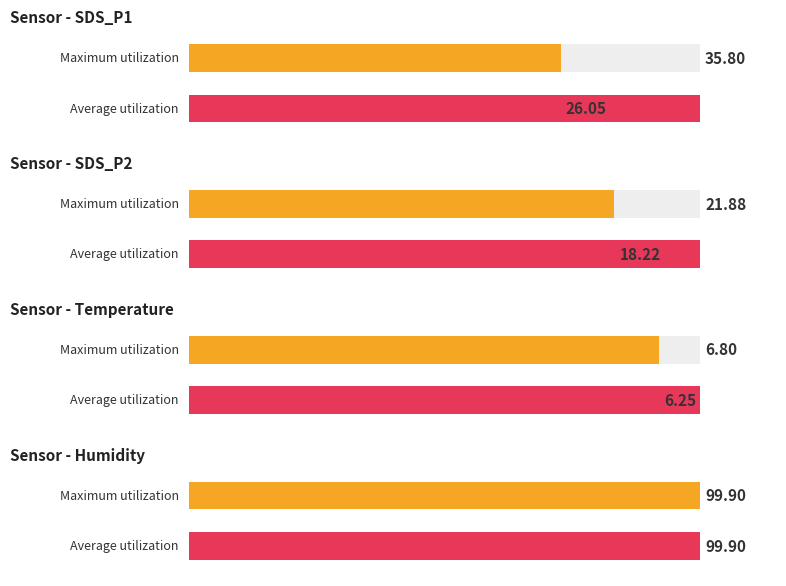

List the series in order of their peak value, highest first.

Maximum utilization, Average utilization